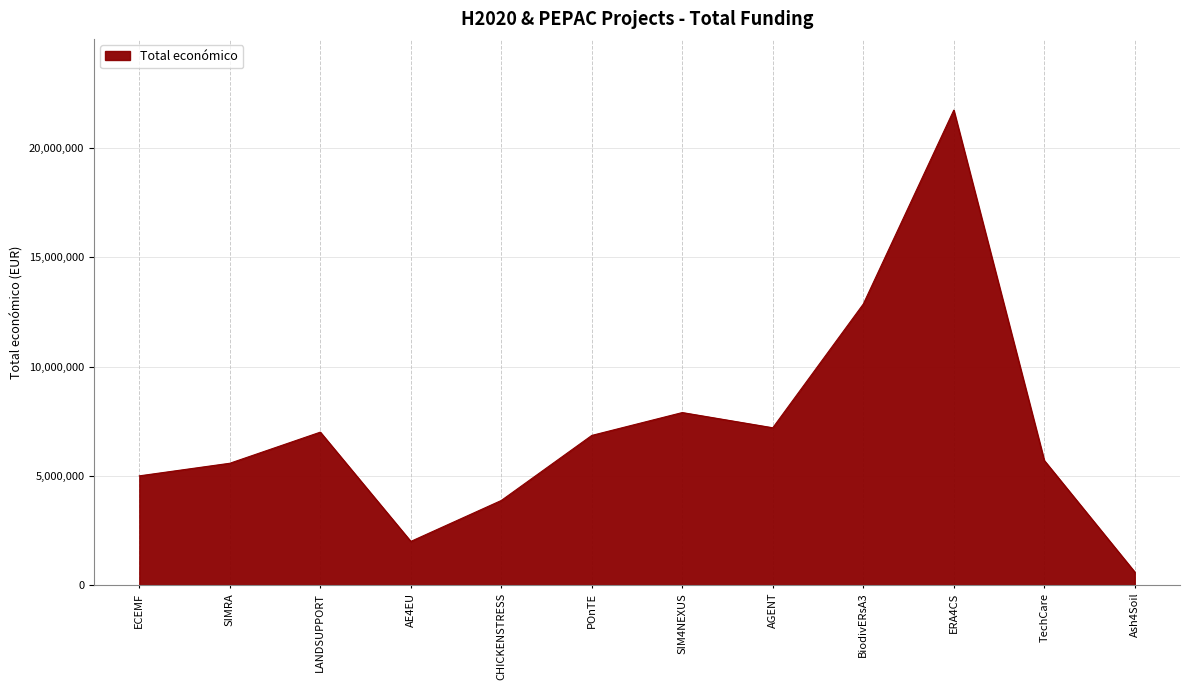

Which has a higher value, ECEMF or LANDSUPPORT?

LANDSUPPORT